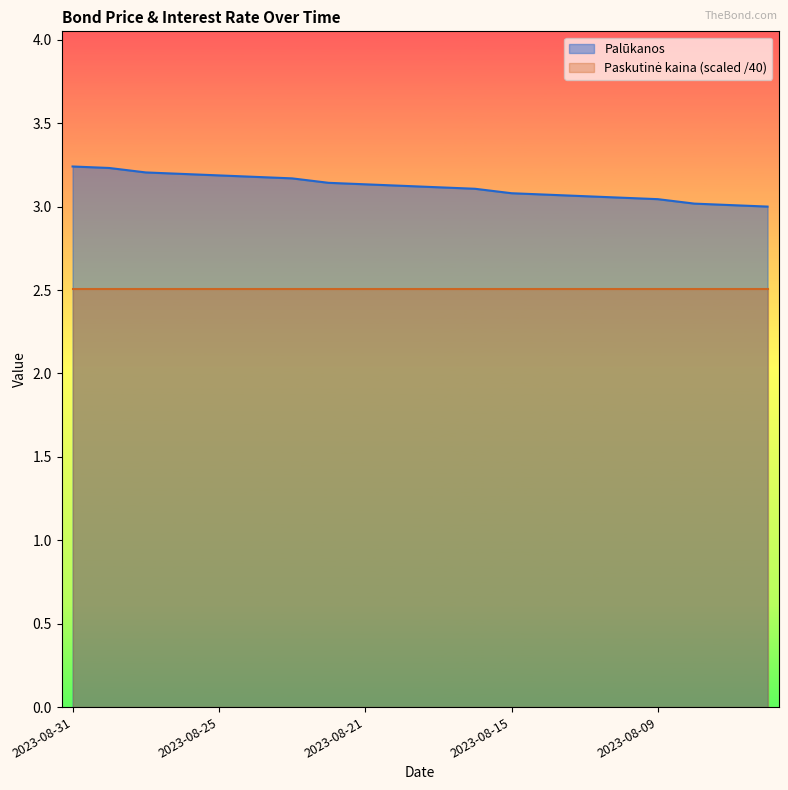

Rank the categories by value from lowest to highest.

2023-08-04, 2023-08-07, 2023-08-08, 2023-08-09, 2023-08-10, 2023-08-11, 2023-08-14, 2023-08-15, 2023-08-16, 2023-08-17, 2023-08-18, 2023-08-21, 2023-08-22, 2023-08-23, 2023-08-24, 2023-08-25, 2023-08-28, 2023-08-29, 2023-08-30, 2023-08-31